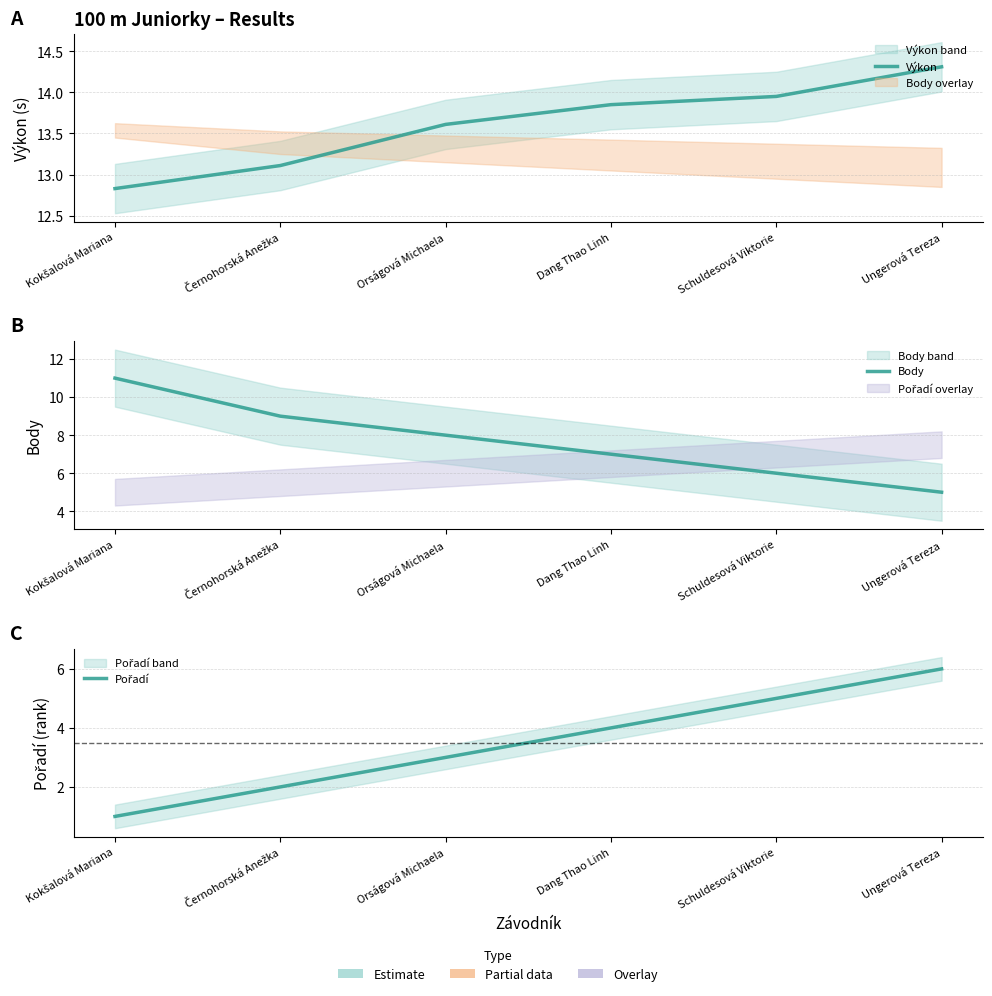

What is the total value across all series at Kokšalová Mariana?

24.8